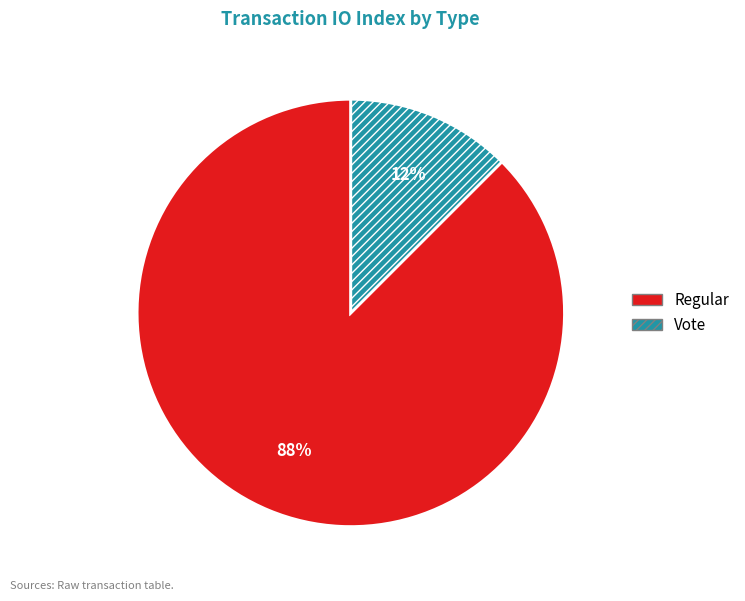

Rank the categories by value from lowest to highest.

Vote, Regular